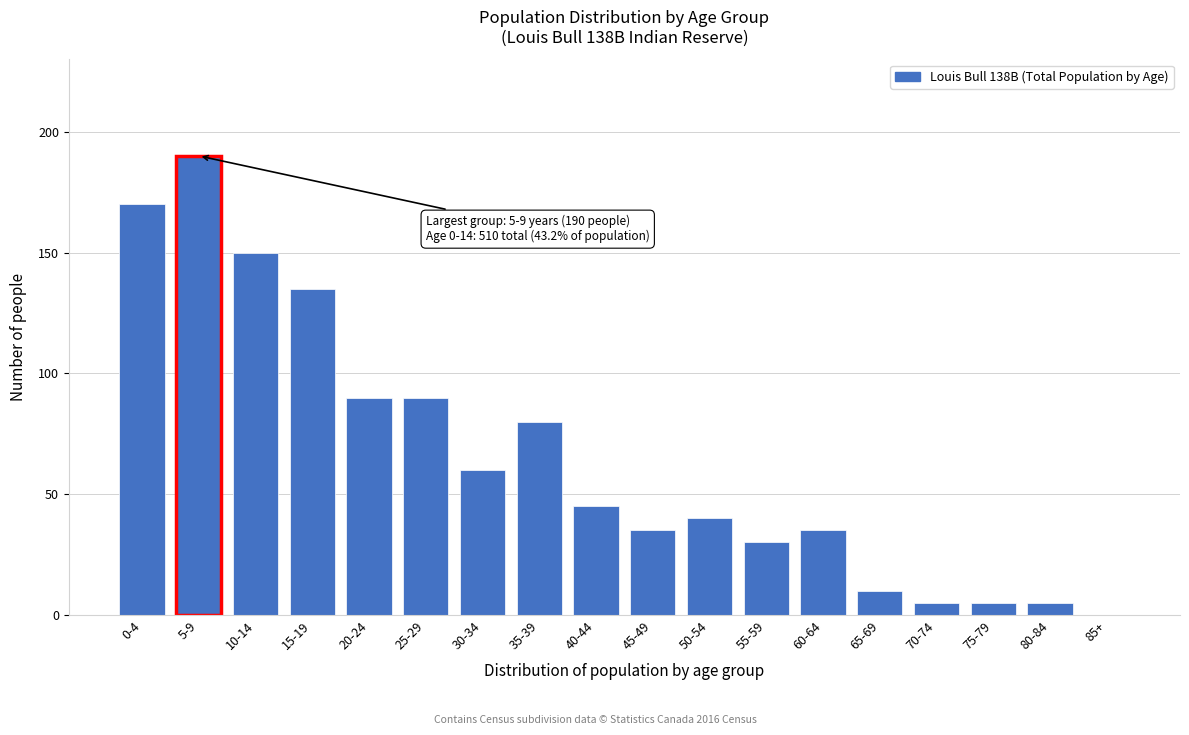

Reading left to right, what are all the values shown in this chart?

0-4=170	5-9=190	10-14=150	15-19=135	20-24=90	25-29=90	30-34=60	35-39=80	40-44=45	45-49=35	50-54=40	55-59=30	60-64=35	65-69=10	70-74=5	75-79=5	80-84=5	85+=0